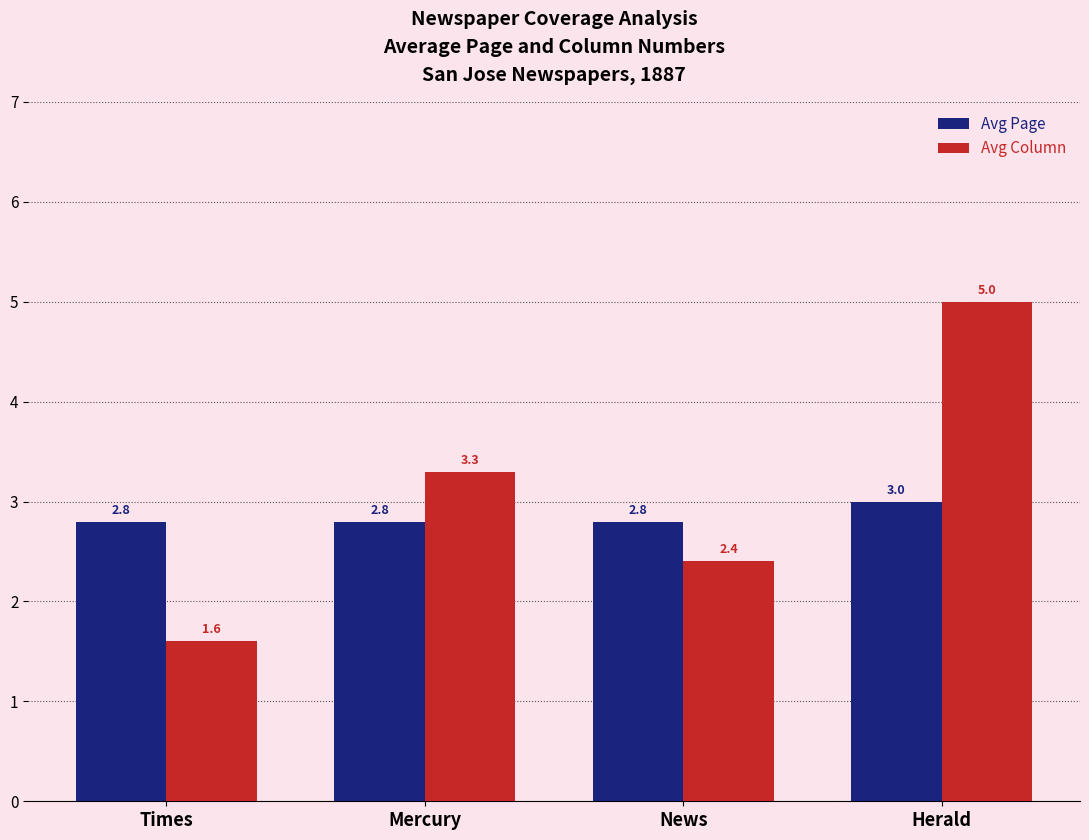

List the series in order of their peak value, lowest first.

Avg Page, Avg Column